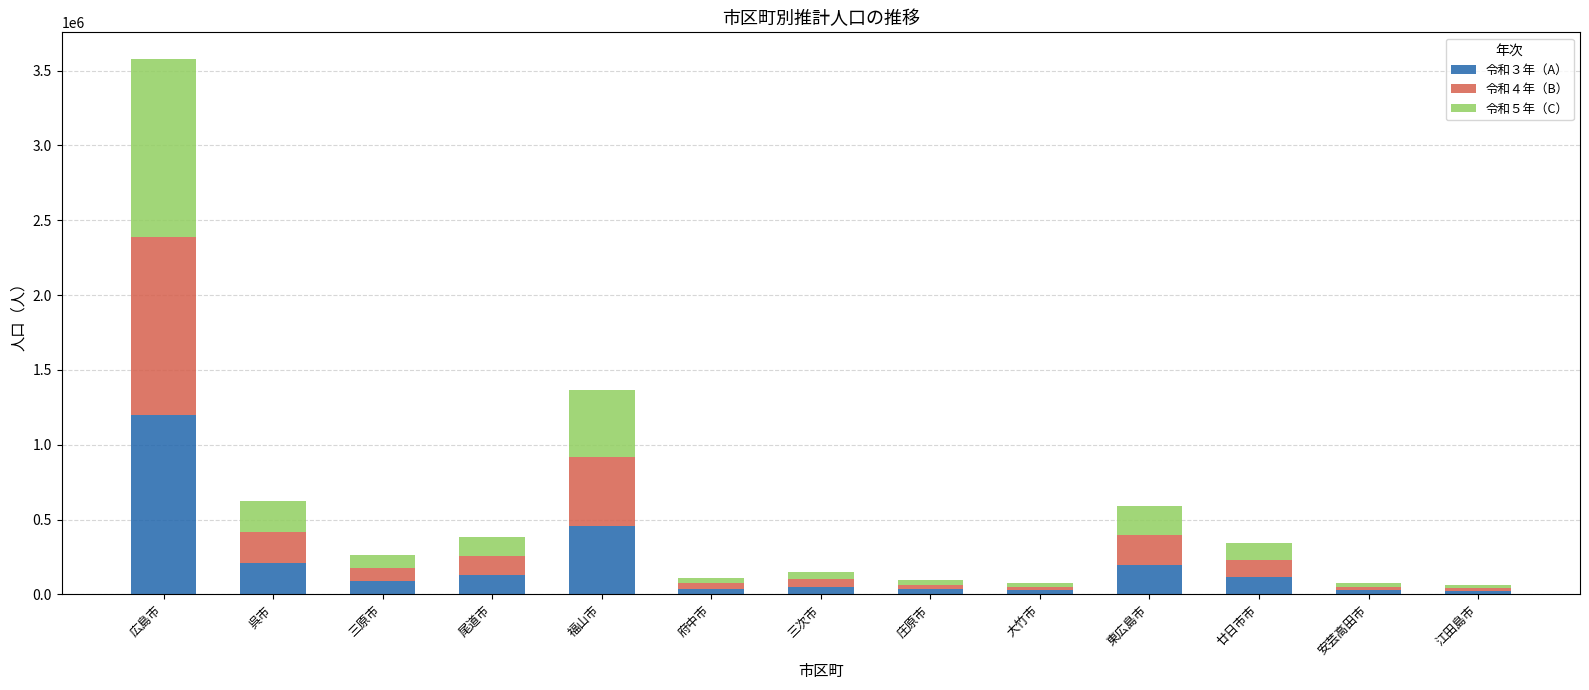

Is it true that 令和３年（A） equals 196850 at 東広島市?

True